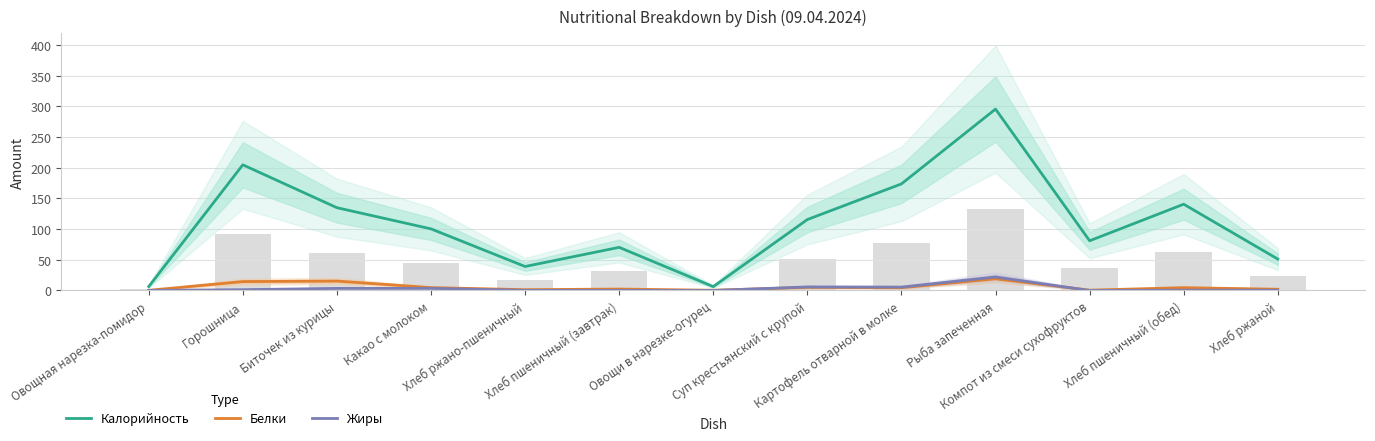

Which has a higher value, Хлеб ржаной or Хлеб пшеничный (завтрак)?

Хлеб пшеничный (завтрак)